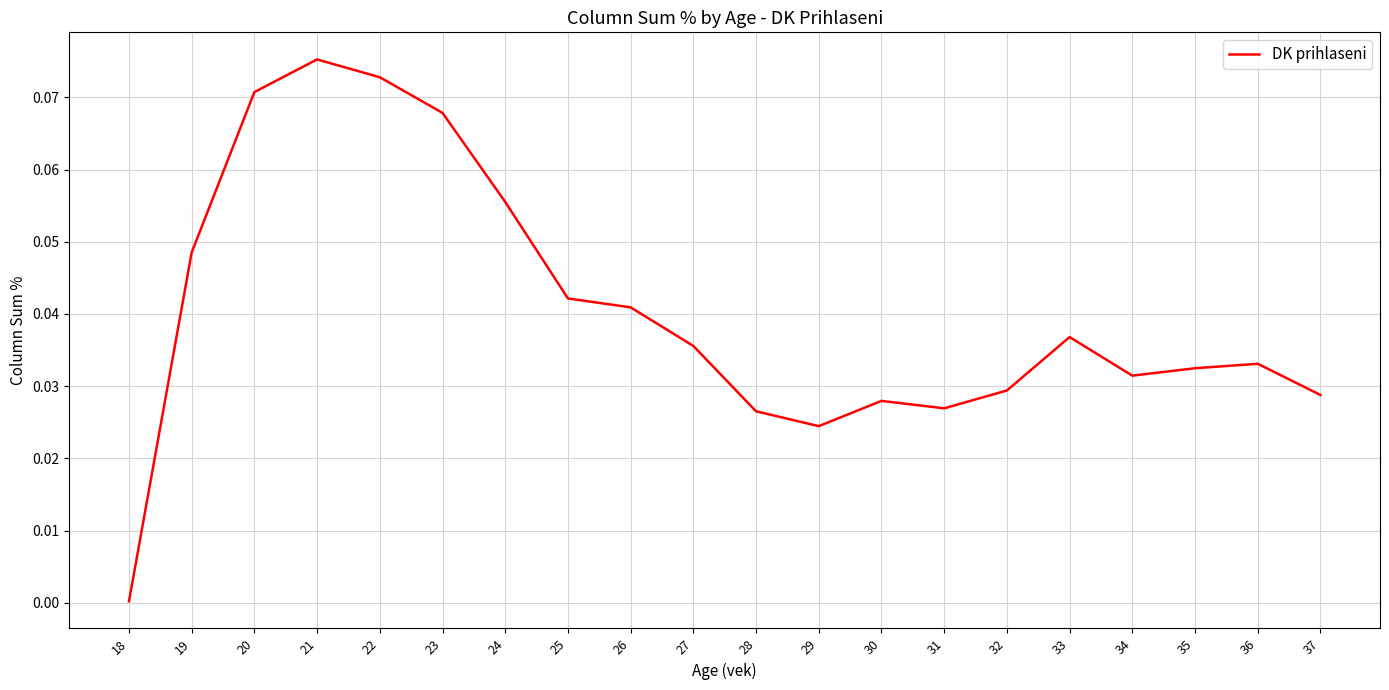

Which label corresponds to the smallest value in the chart?

18